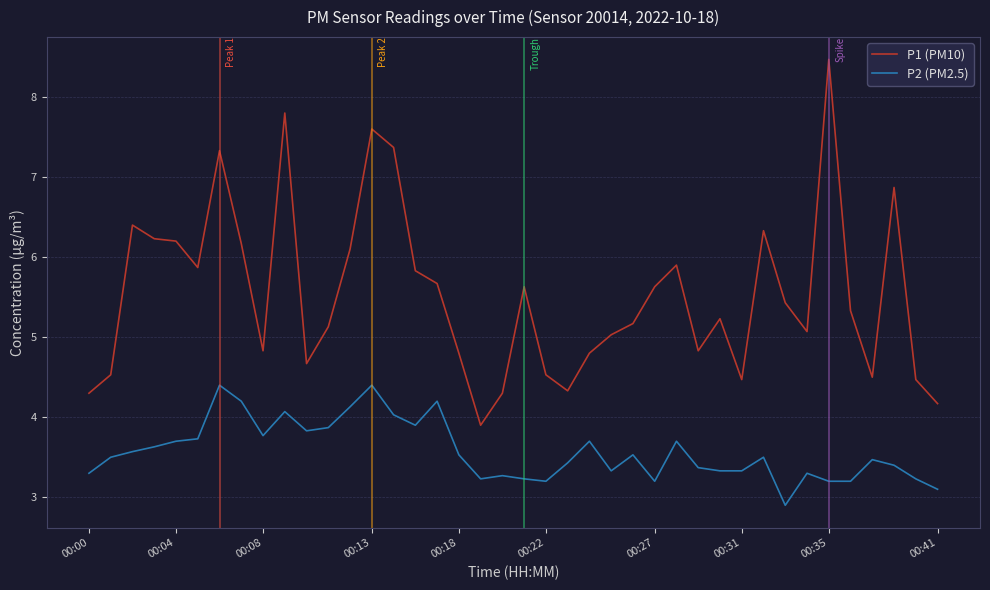

Which series has the largest total across all categories?

P1 (PM10)